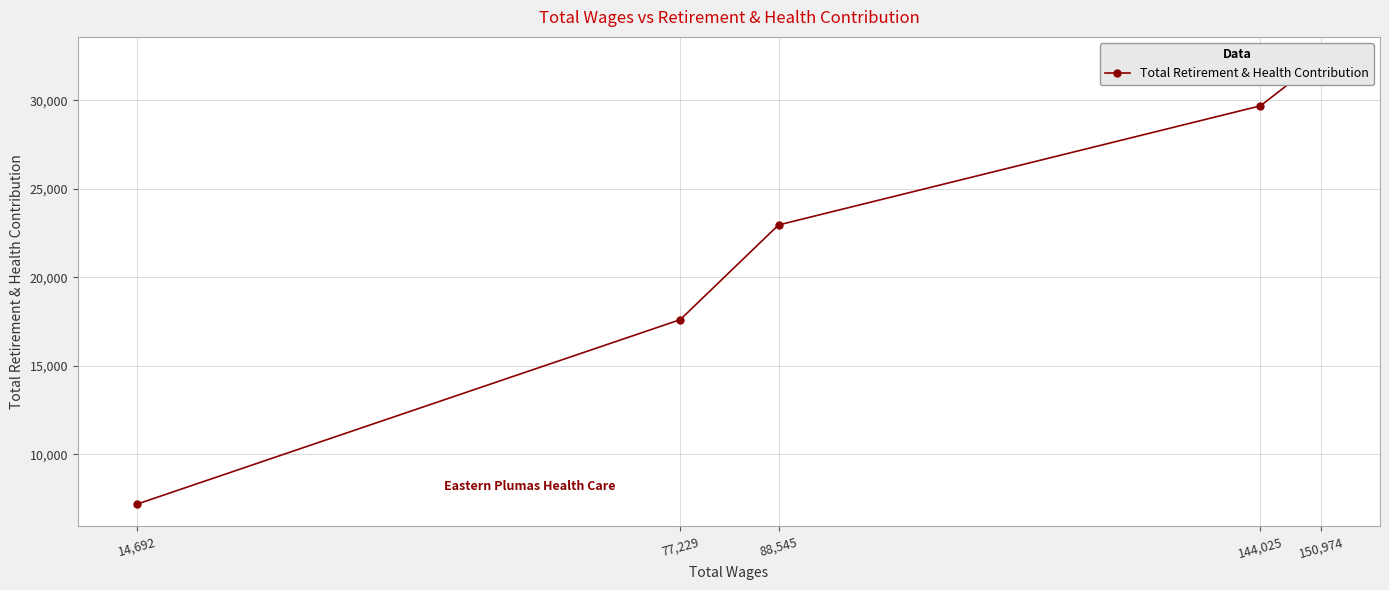

What is the label of the 3rd point from the left?

88,545